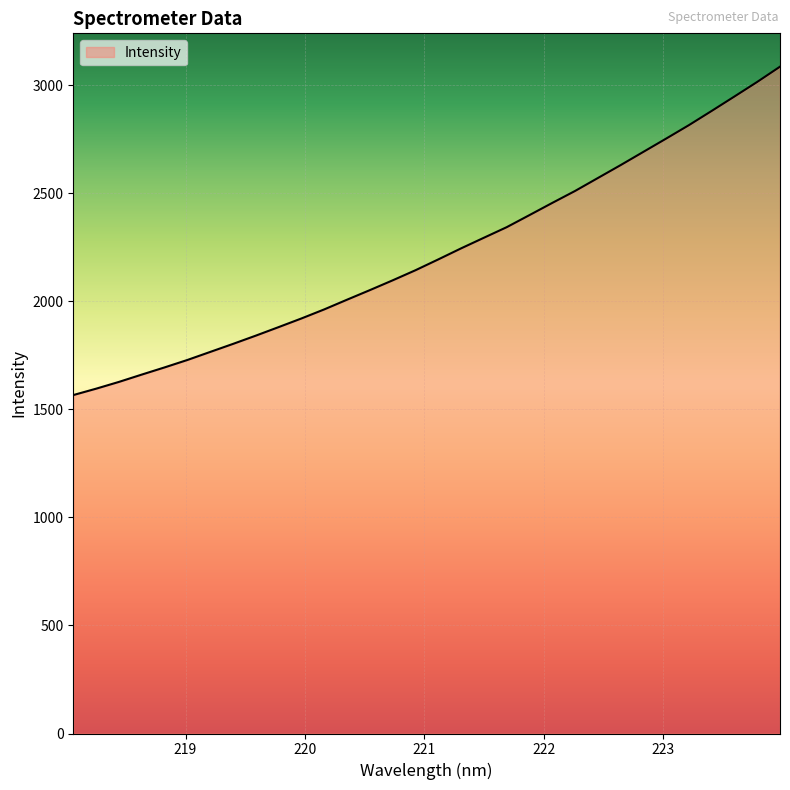

What is the minimum value shown in the chart?

1566.5